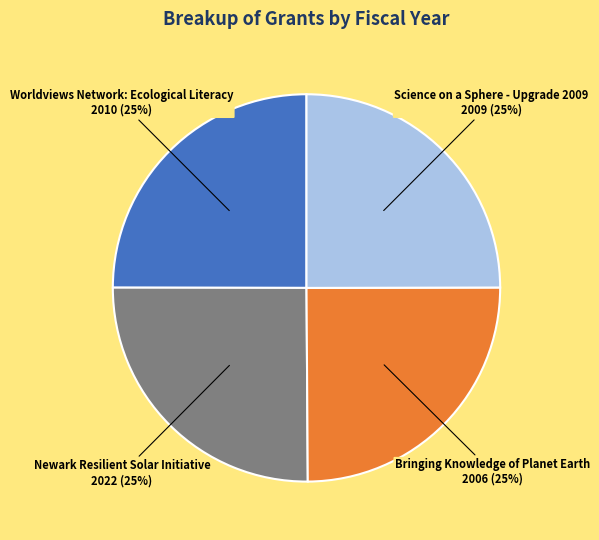

Count the number of slices in the pie.

4